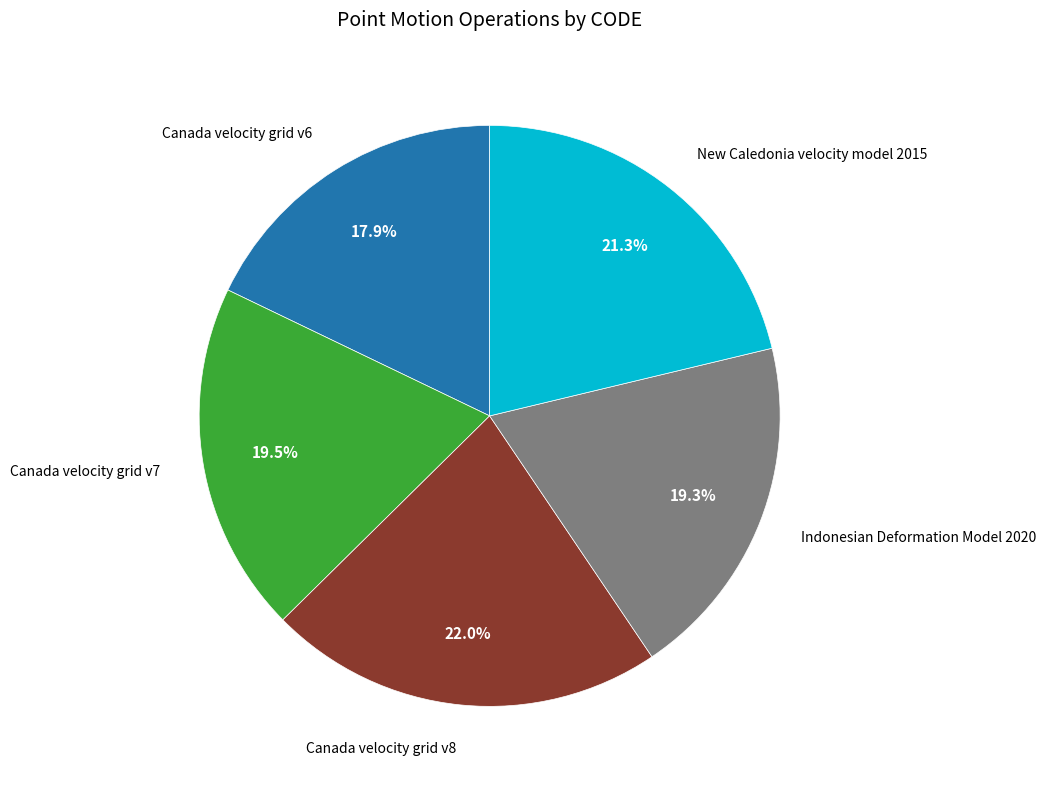

To the nearest percent, what percentage of the pie is New Caledonia velocity model 2015?

21%